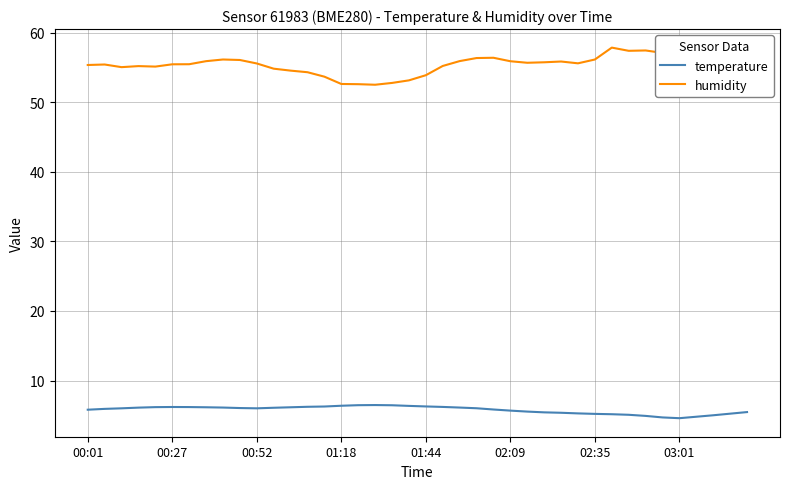

List the series in order of their overall mean, highest first.

humidity, temperature